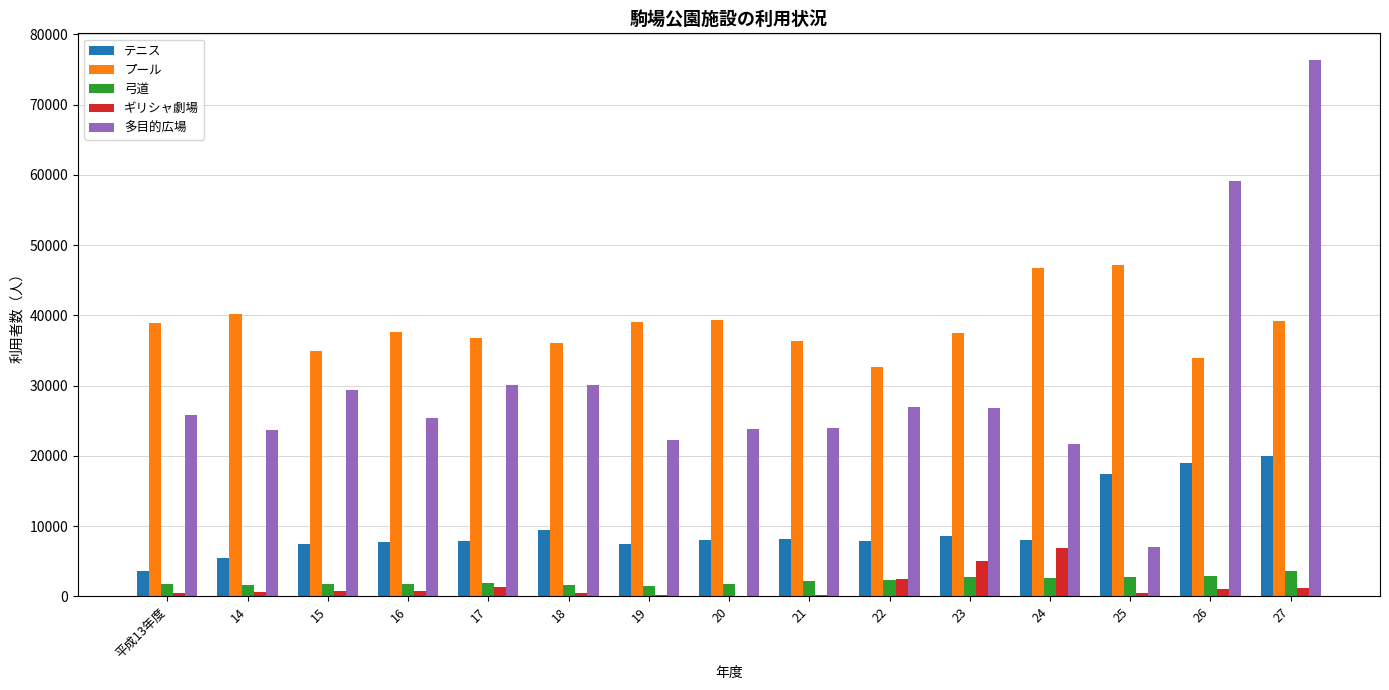

Which series has the largest total across all categories?

プール